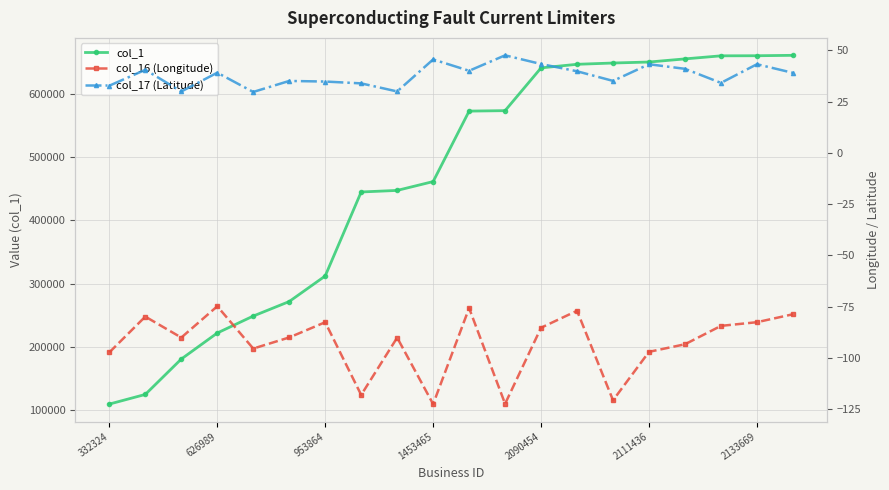

The value of col_1 at 1453465 is 461477. True or false?

True